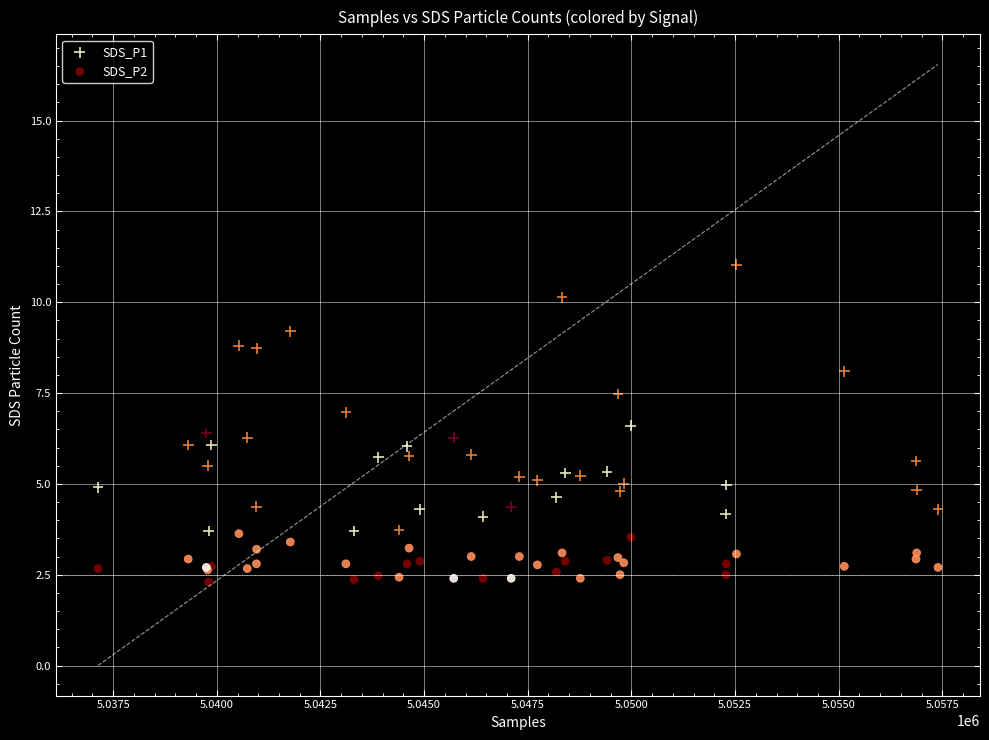

Which series reaches the maximum Y coordinate?

SDS_P1